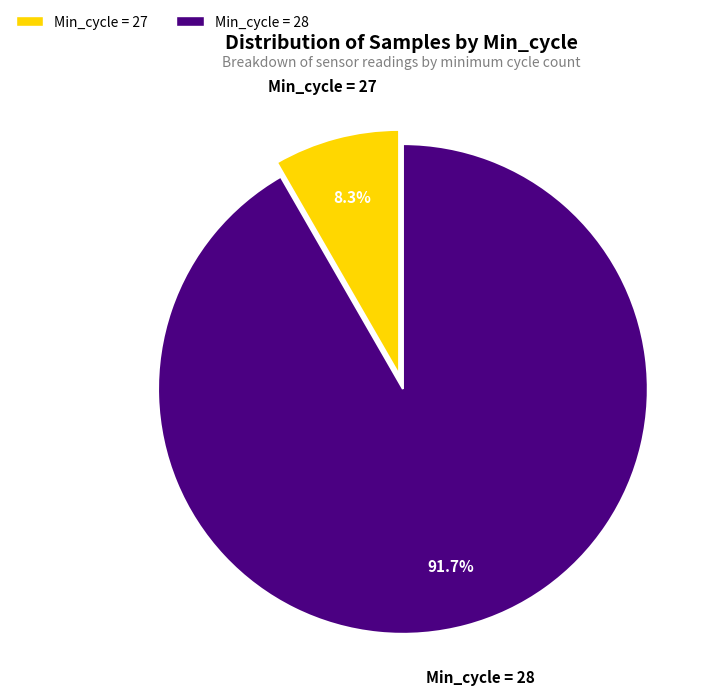

How many segments does this pie chart have?

2